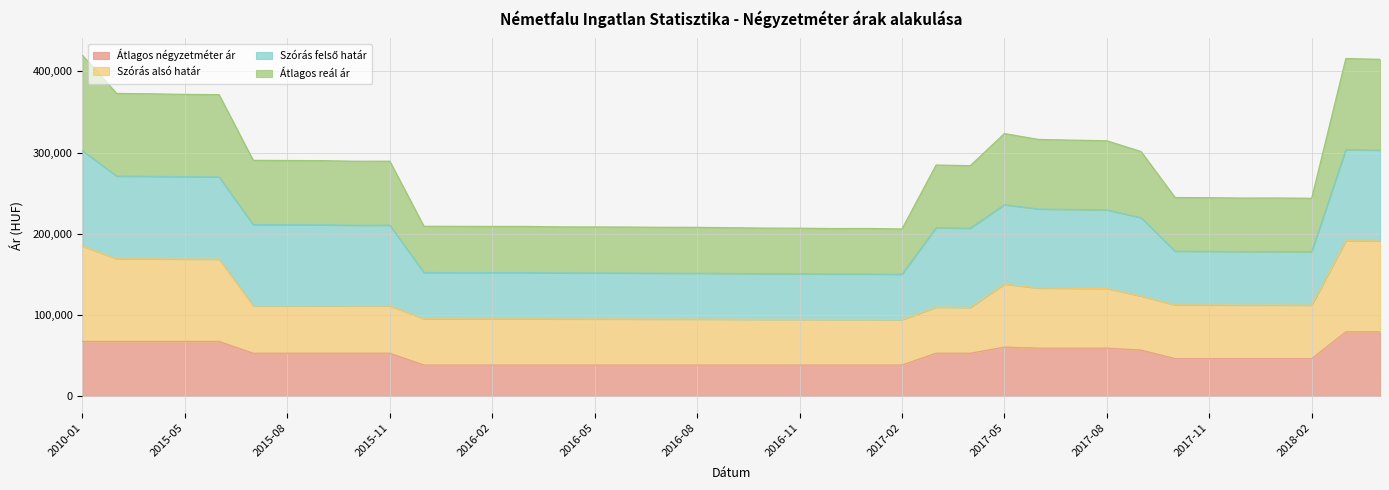

True or false: Szórás alsó határ has more than 2 interior local peaks.

True